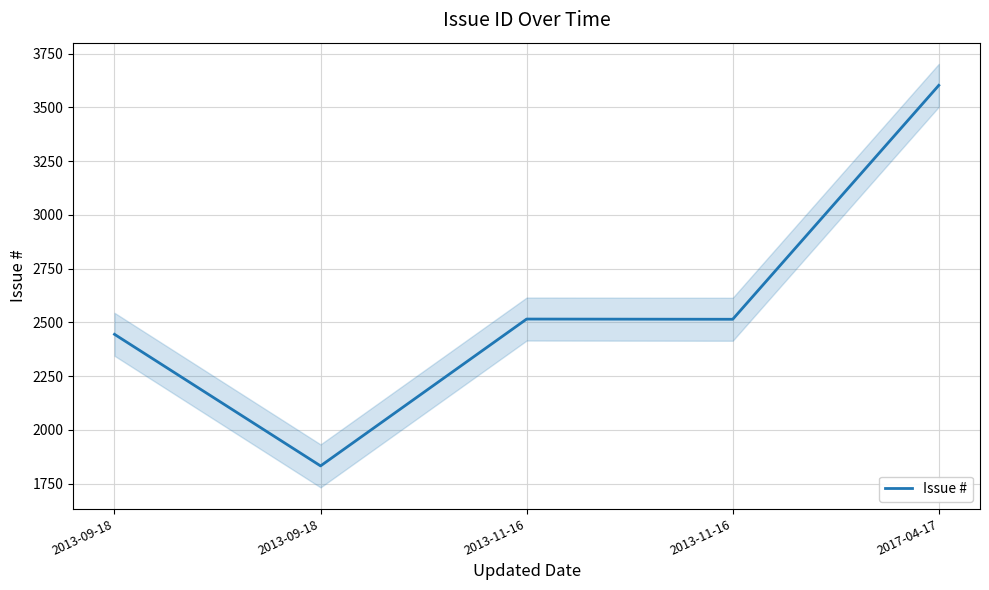

At which label is the value closest to 2718?

2013-11-16